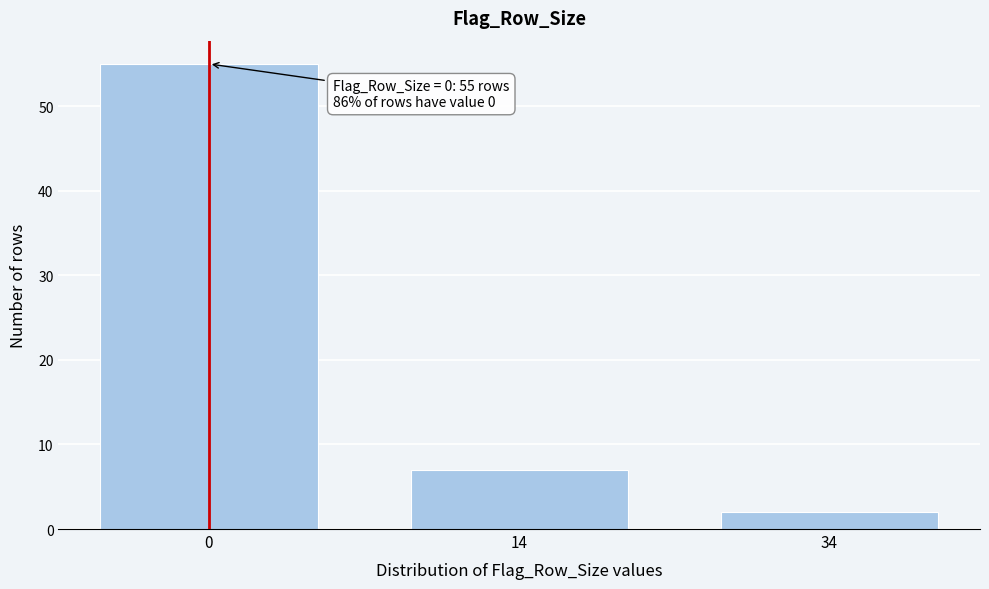

Reading left to right, what are all the values shown in this chart?

0=55	14=7	34=2